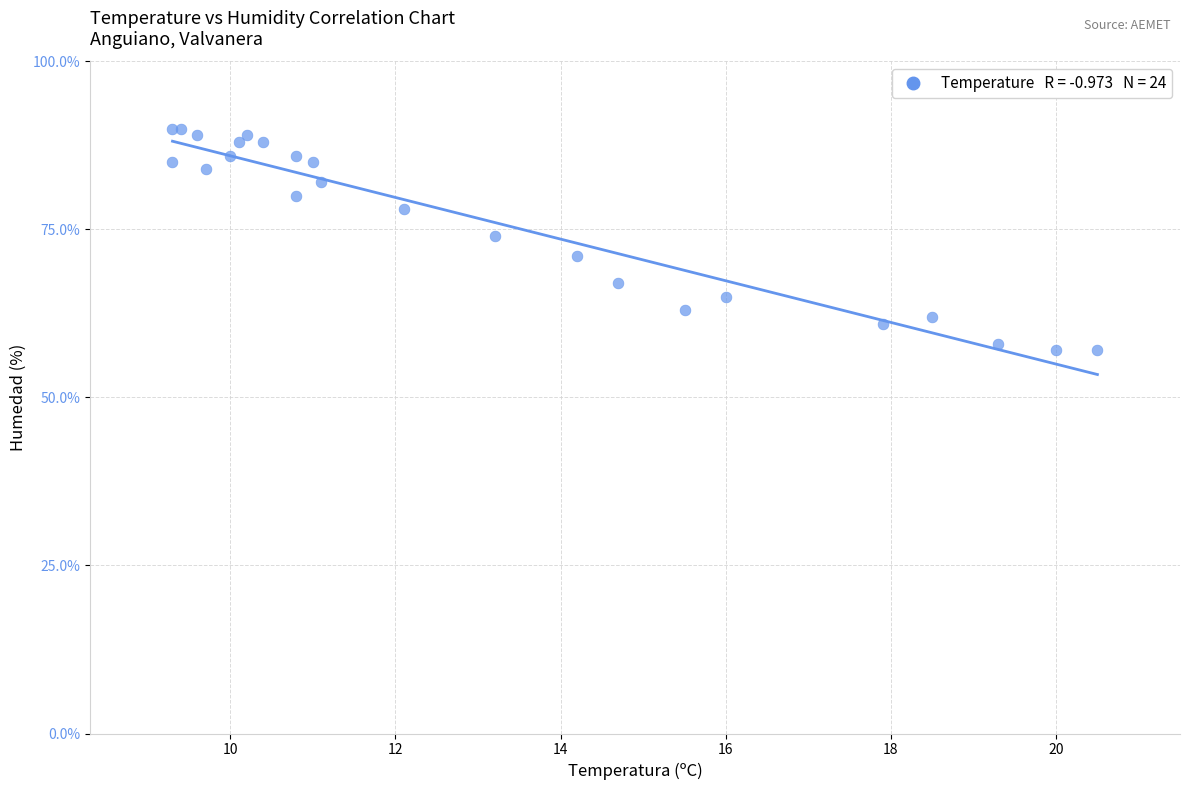

What Y value in the scatter plot is closest to 73?

74